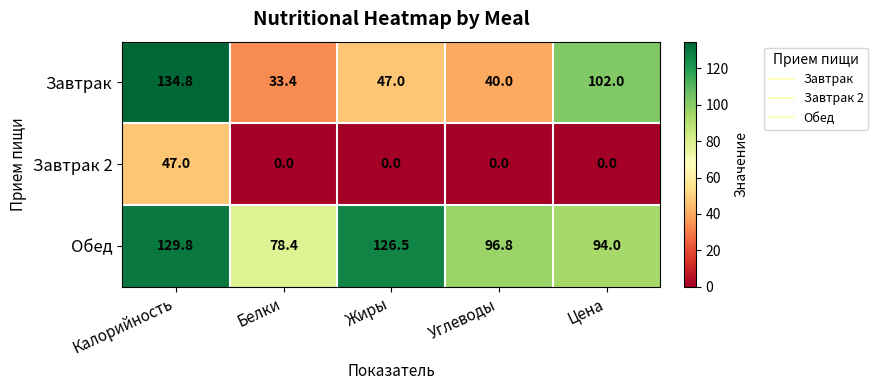

Count the number of categories in the chart.

5